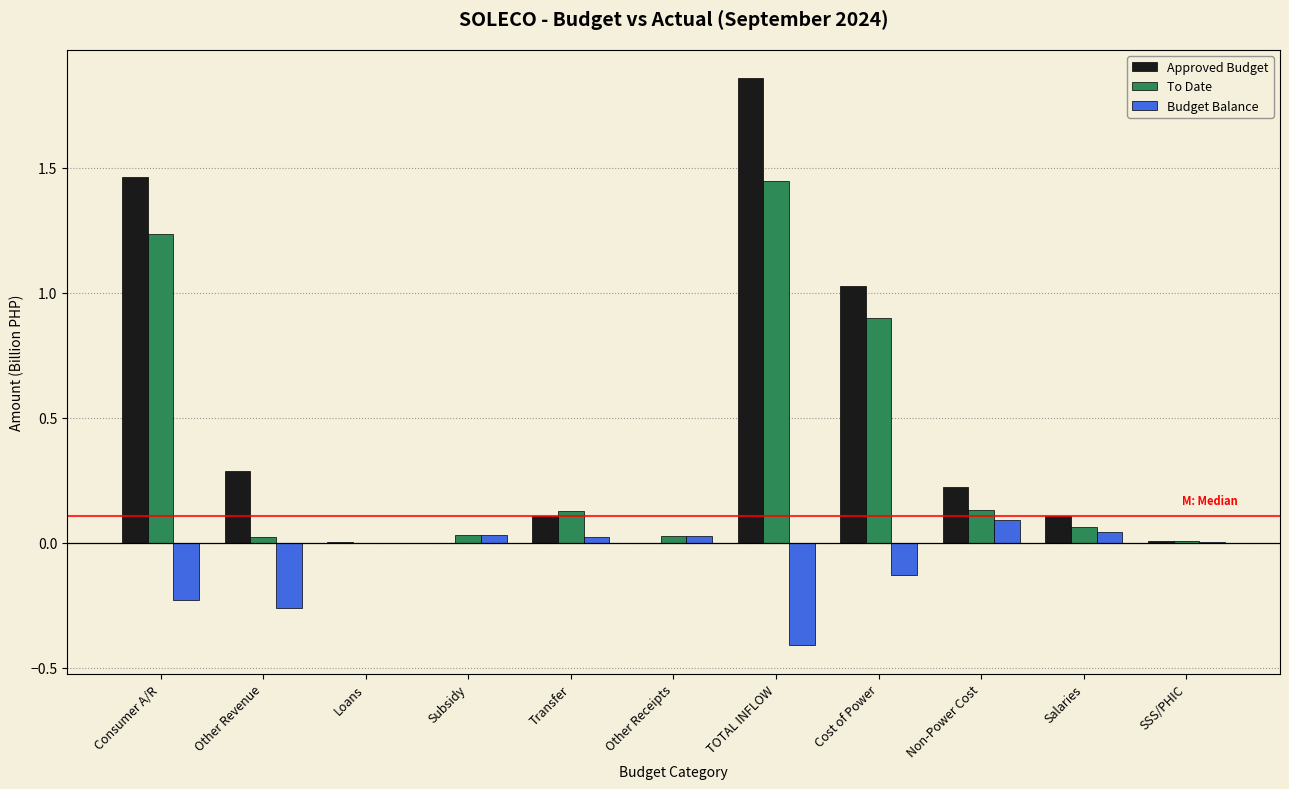

True or false: Approved Budget has a value of 0.4 at Non-Power Cost.

False